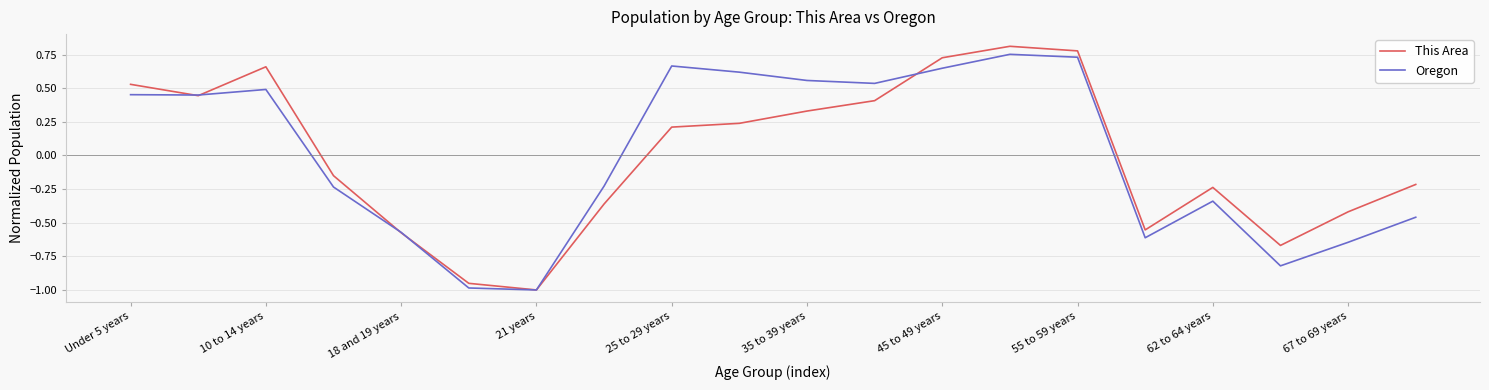

How many values in Oregon are above zero?

10